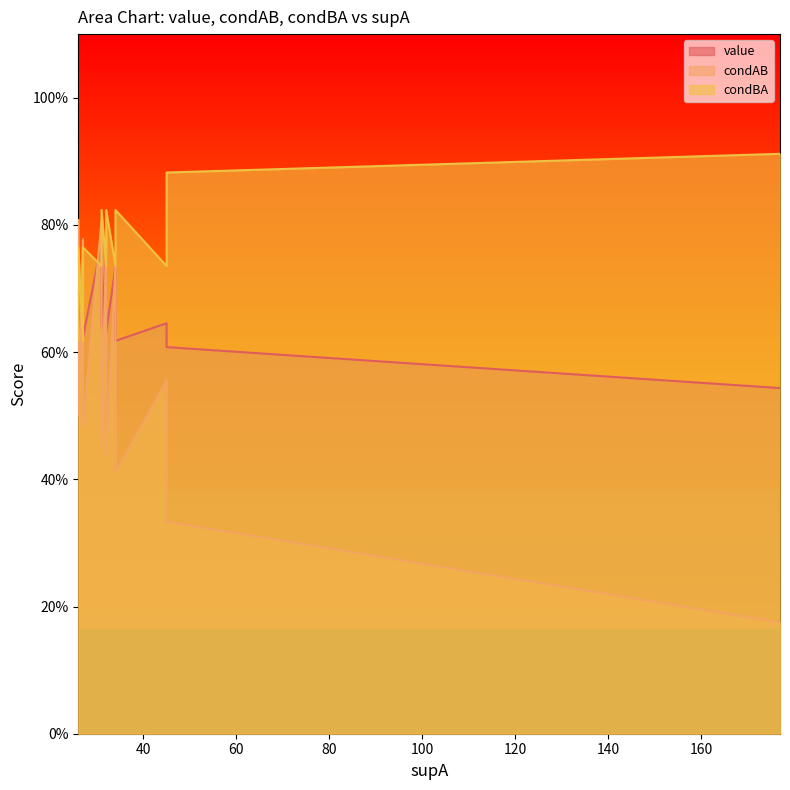

The value of condAB at 2 is 0.7. True or false?

True